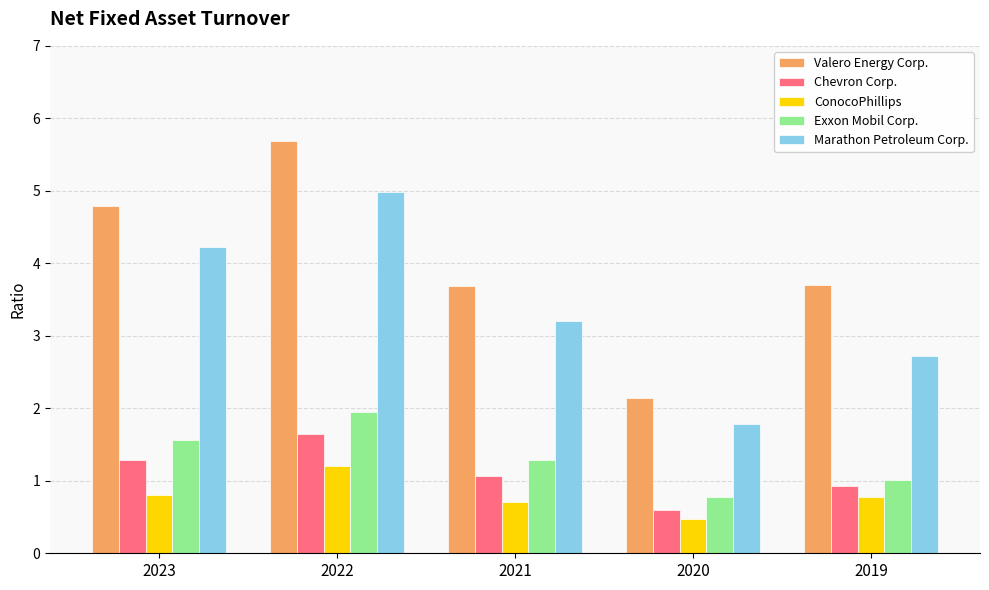

What are all the series names shown in the legend?

Valero Energy Corp., Chevron Corp., ConocoPhillips, Exxon Mobil Corp., Marathon Petroleum Corp.